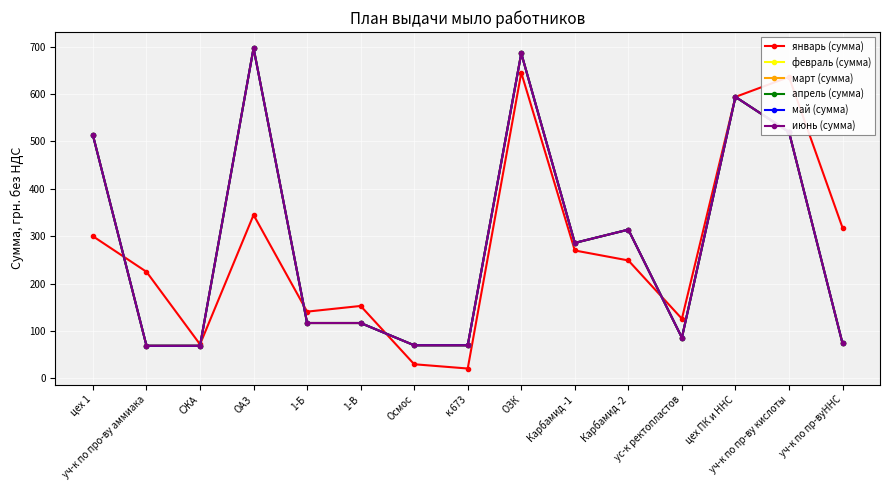

What is the minimum value shown in the chart?

21